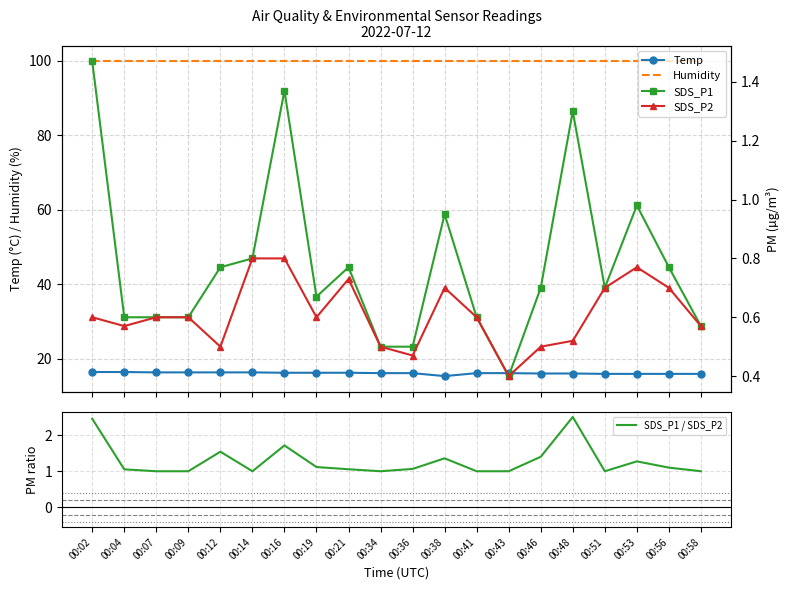

What is the lowest value of the Humidity series?

99.9